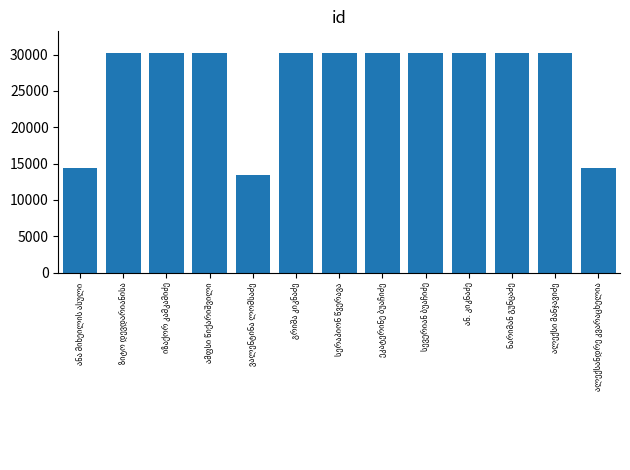

What is the smallest value displayed?

13444